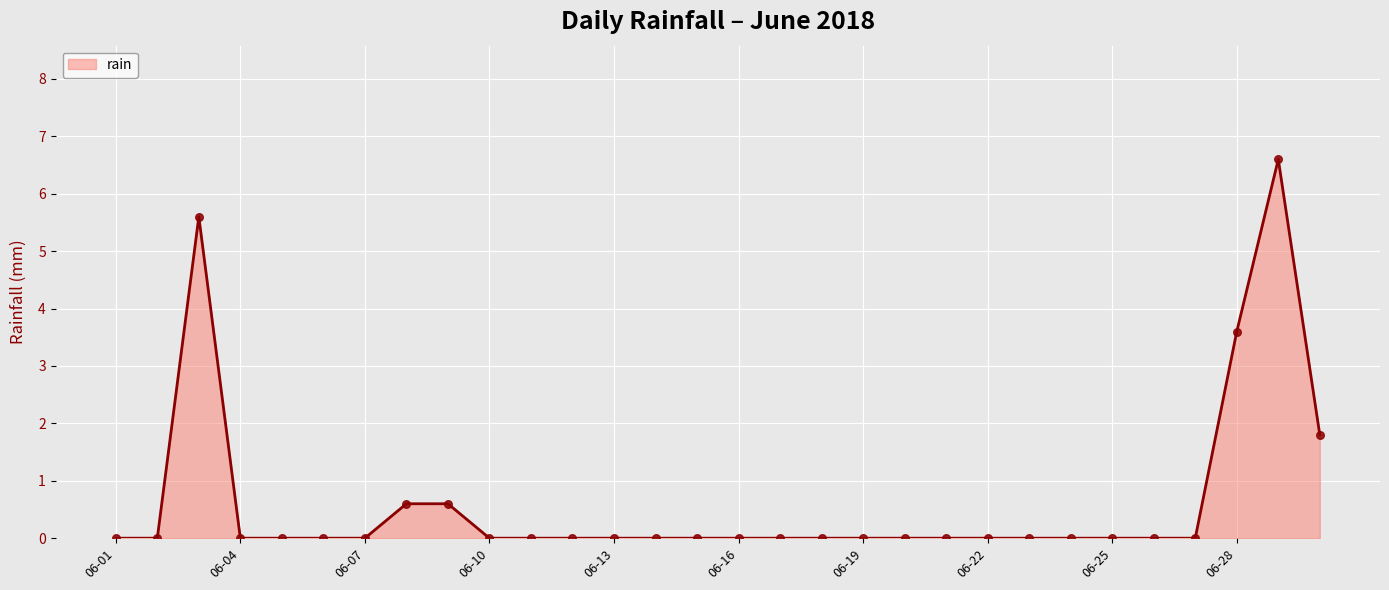

What is the difference between the maximum and minimum values?

6.6